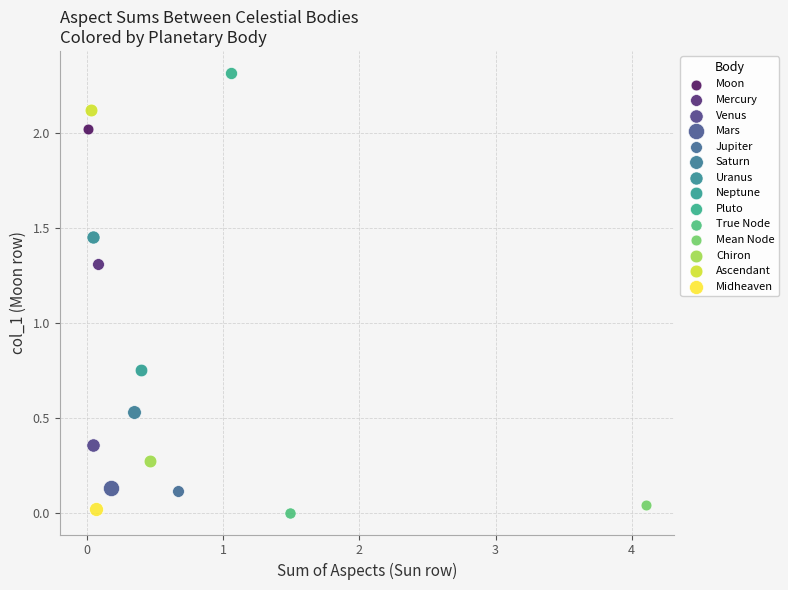

Which series reaches the maximum Y coordinate?

Pluto